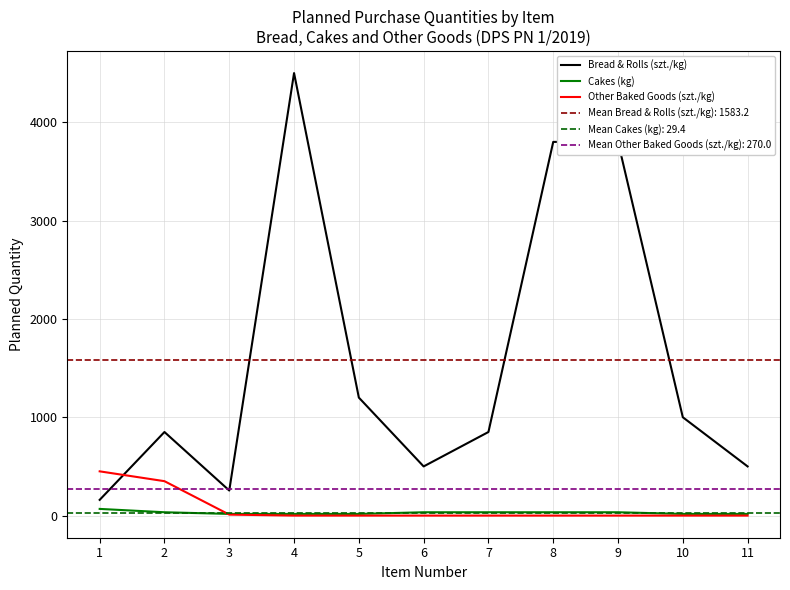

Count the number of categories in the chart.

11